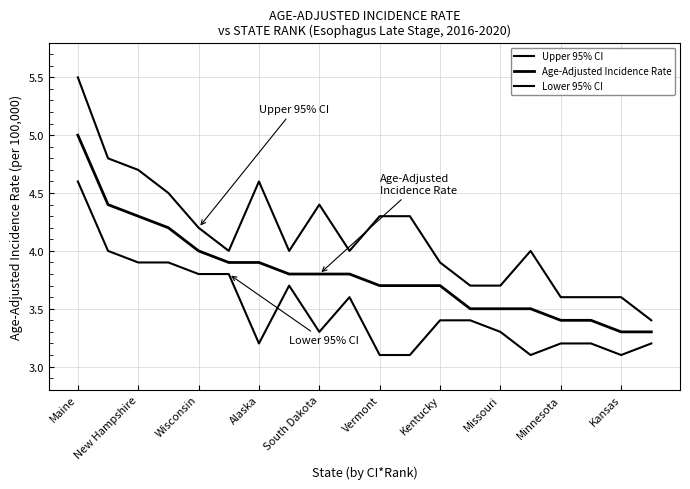

What is the value of the Lower 95% CI point at the 4th from the left?

3.9